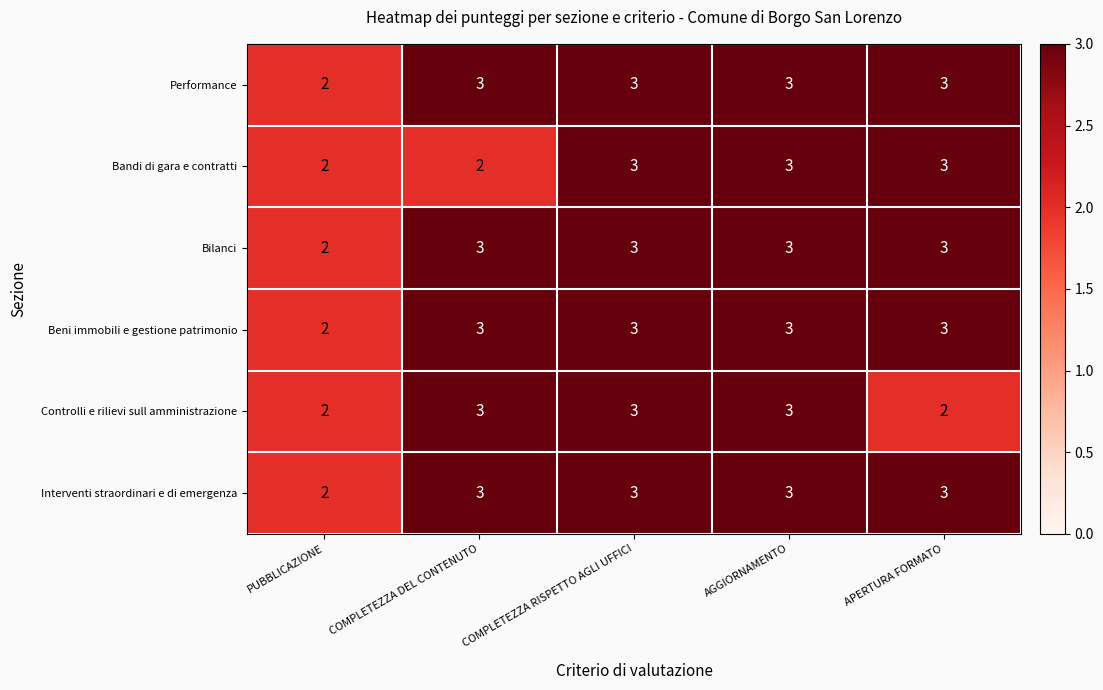

How many data points does each series have?

5